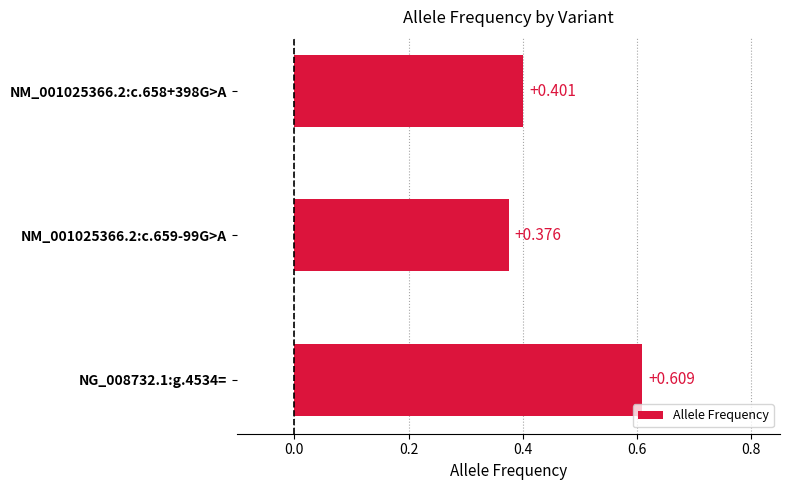

List the labels in order of value, largest first.

NG_008732.1:g.4534=, NM_001025366.2:c.658+398G>A, NM_001025366.2:c.659-99G>A